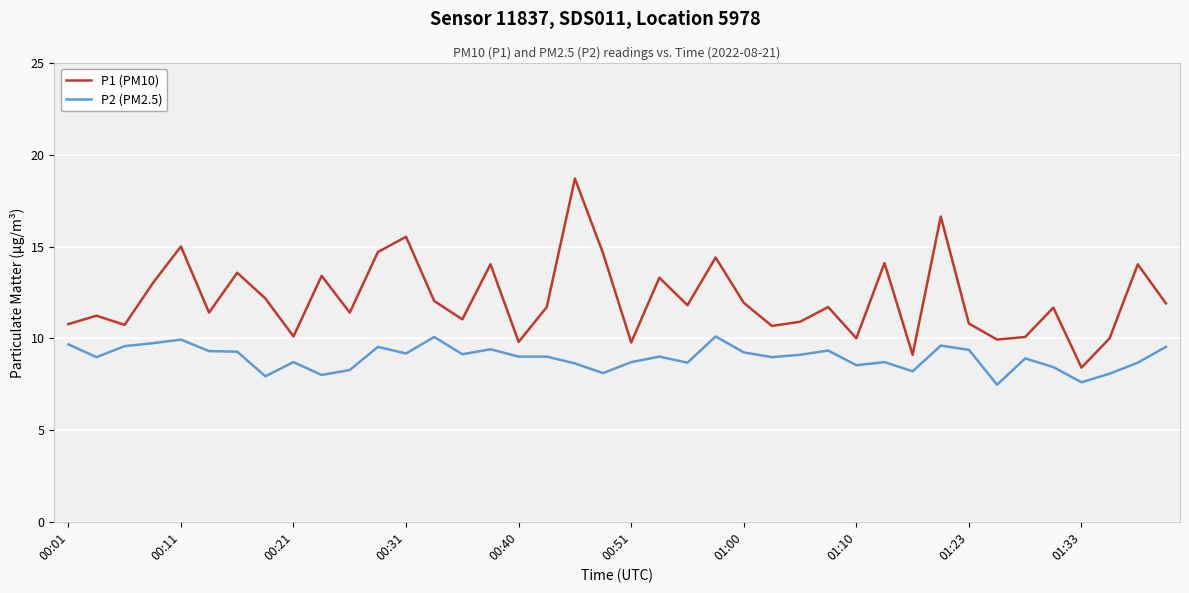

What is the minimum value shown in the chart?

7.5